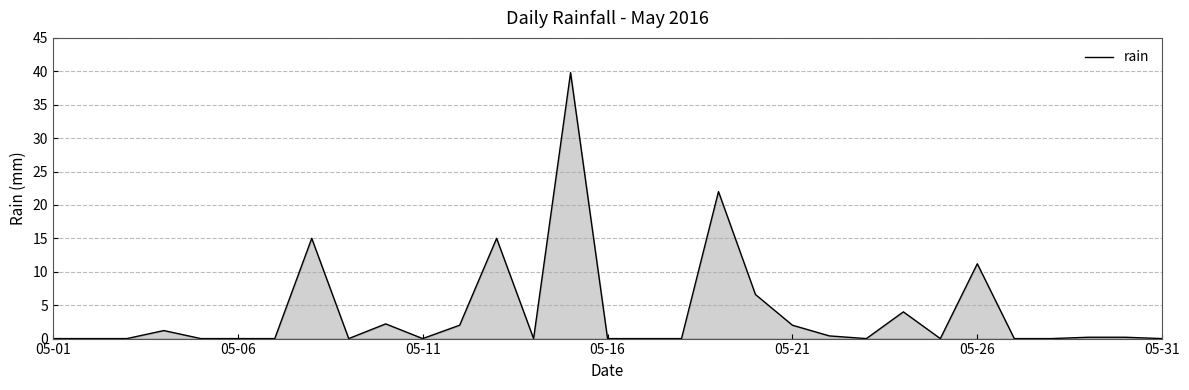

How many lines are shown in the chart?

1